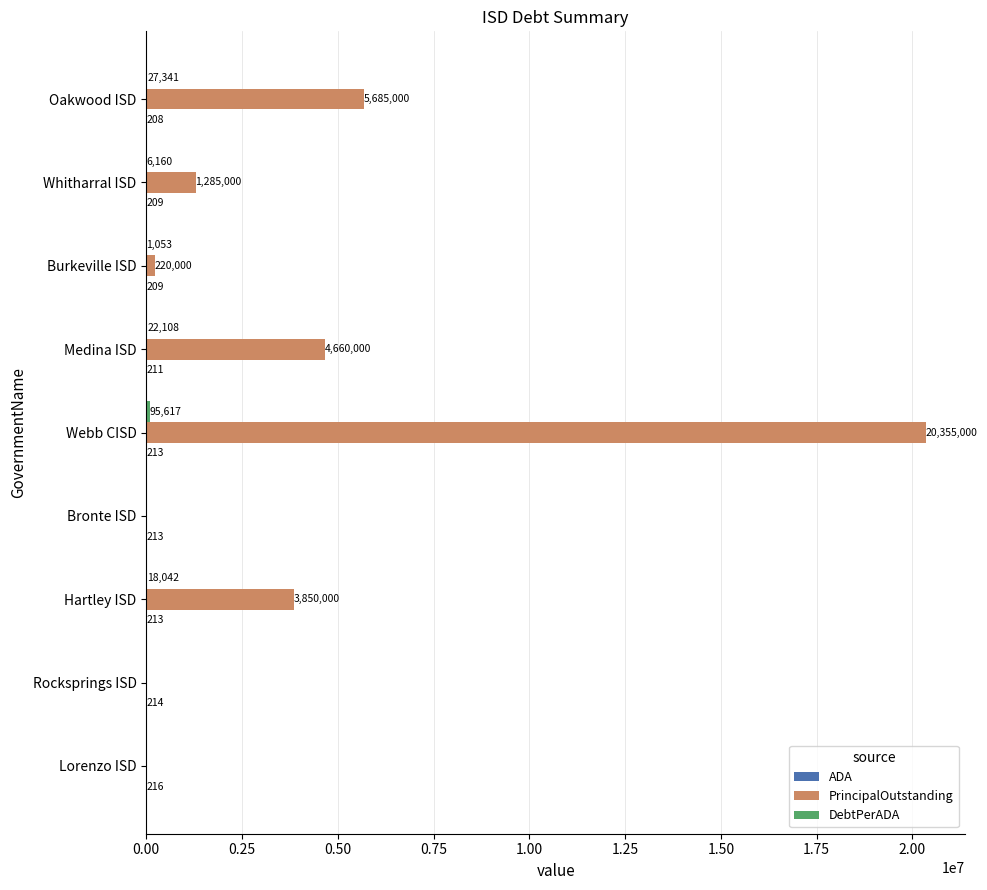

The value of PrincipalOutstanding at Bronte ISD is 0.0. True or false?

True